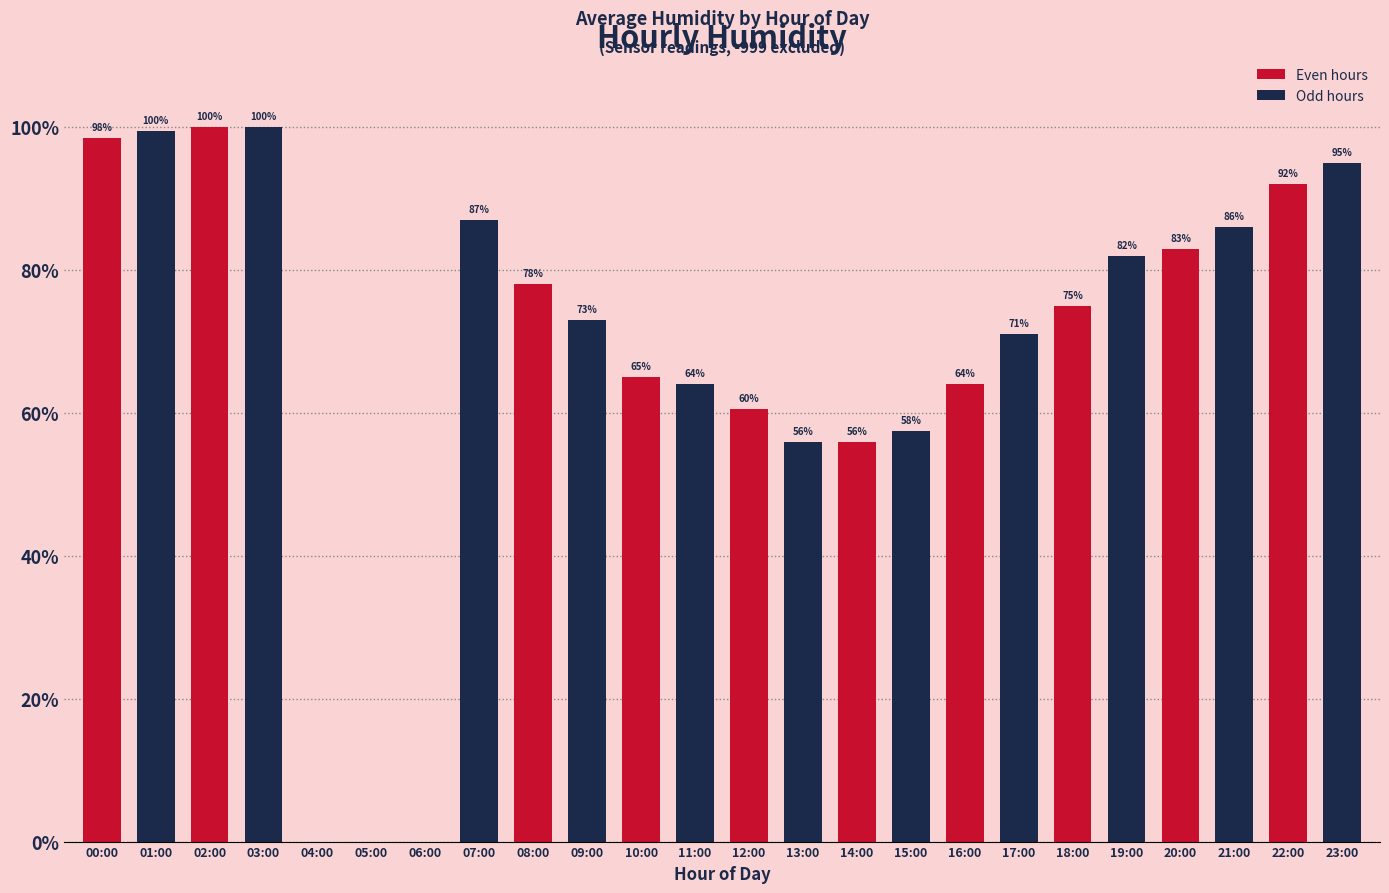

Between 04:00 and 15:00, which is larger?

15:00